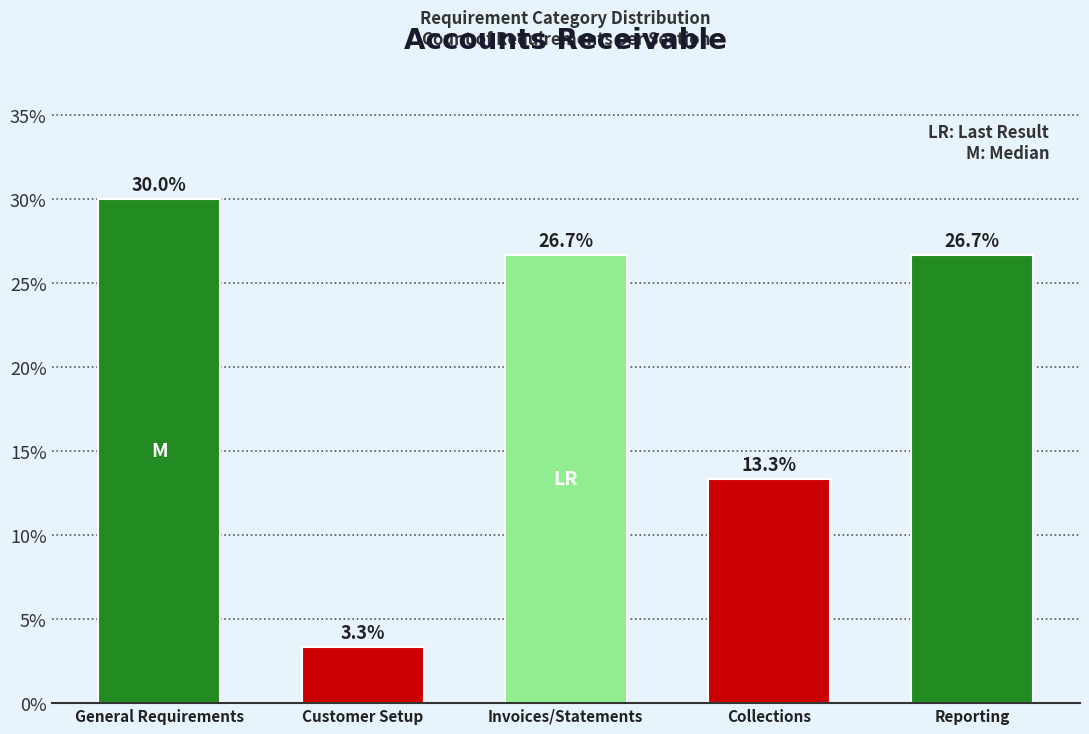

Reading left to right, extract all data points from this chart.

30.0	3.3	26.7	13.3	26.7